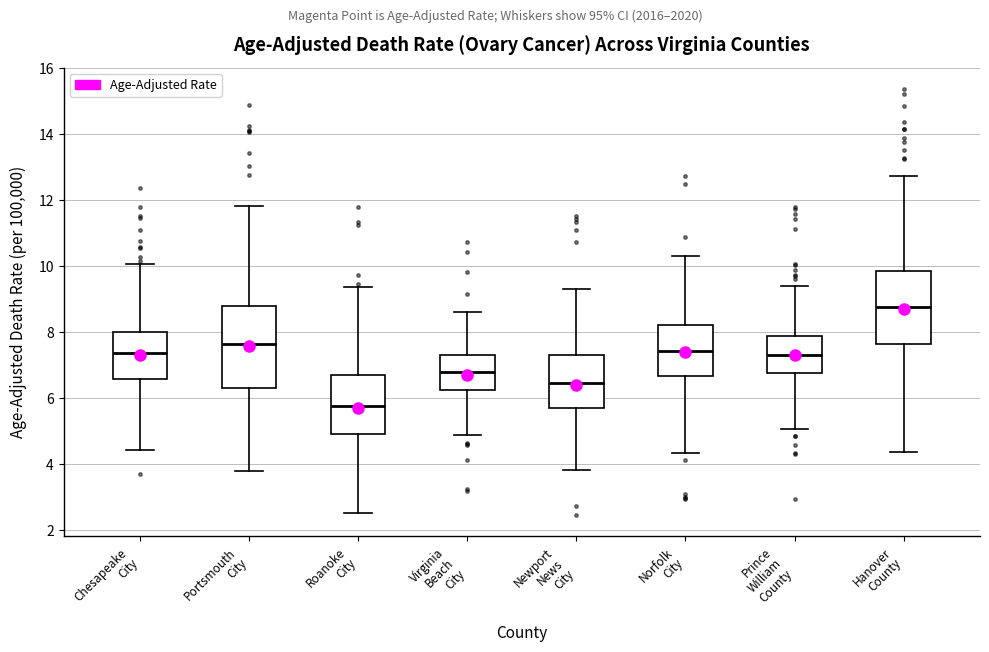

Which box has the highest median line?

Hanover County